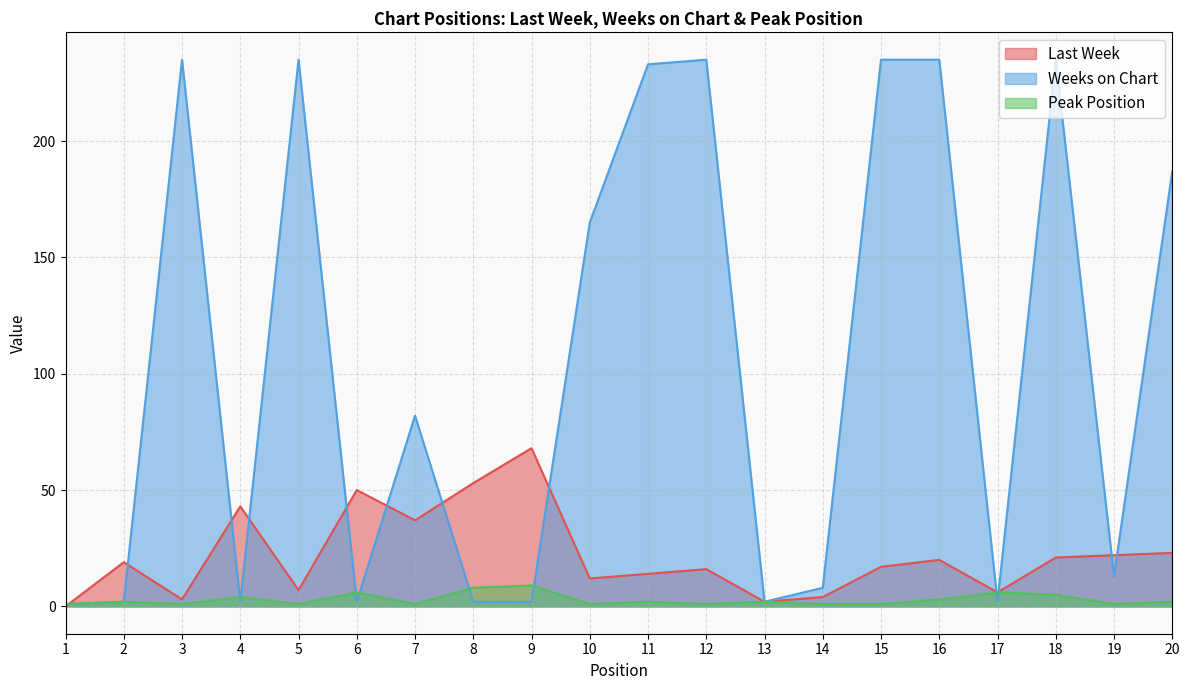

What is the sum of the Last Week values at 6 and 13?

52